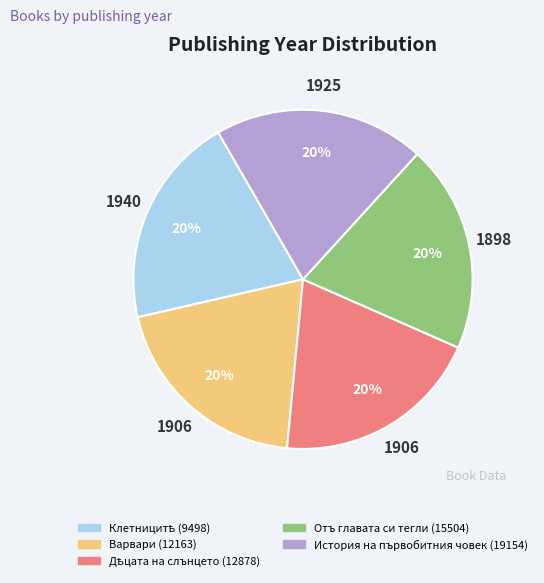

Approximately how many times larger is the value at Отъ главата си тегли (15504) compared to История на първобитния човек (19154)?

1.0